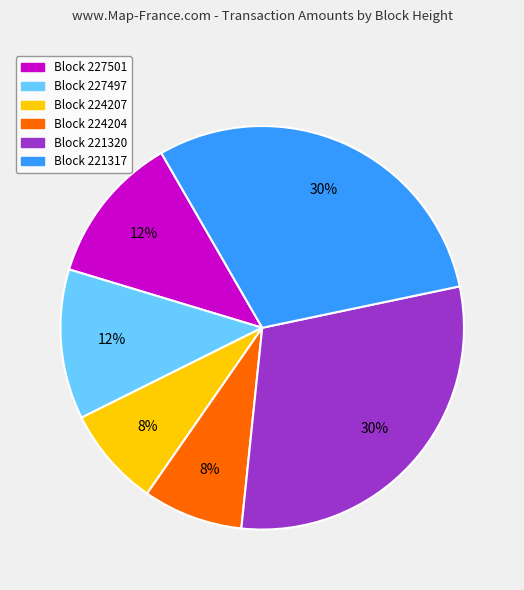

Count the number of slices in the pie.

6